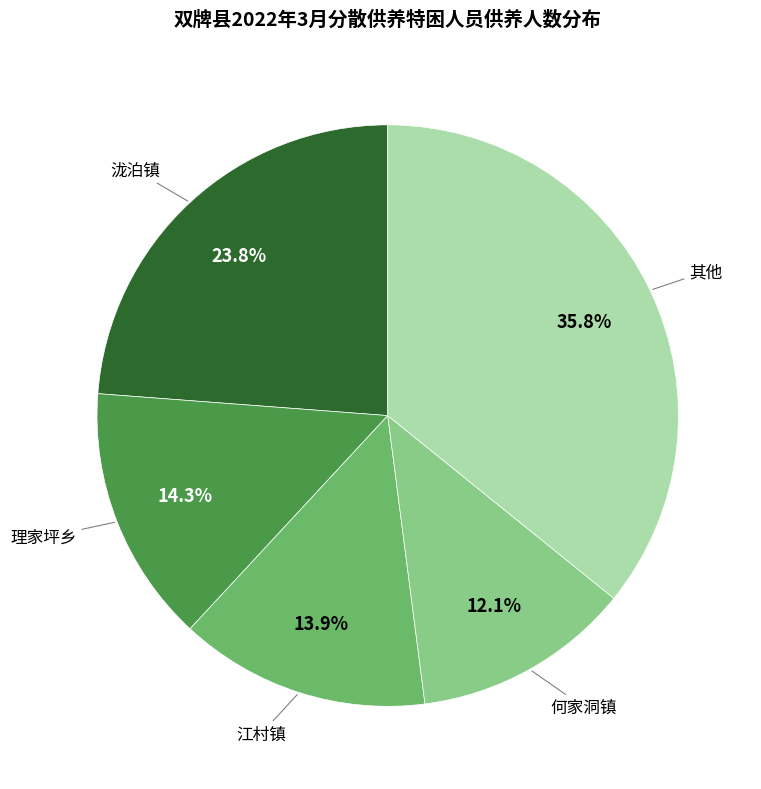

Does 泷泊镇 represent more than half of the total?

No